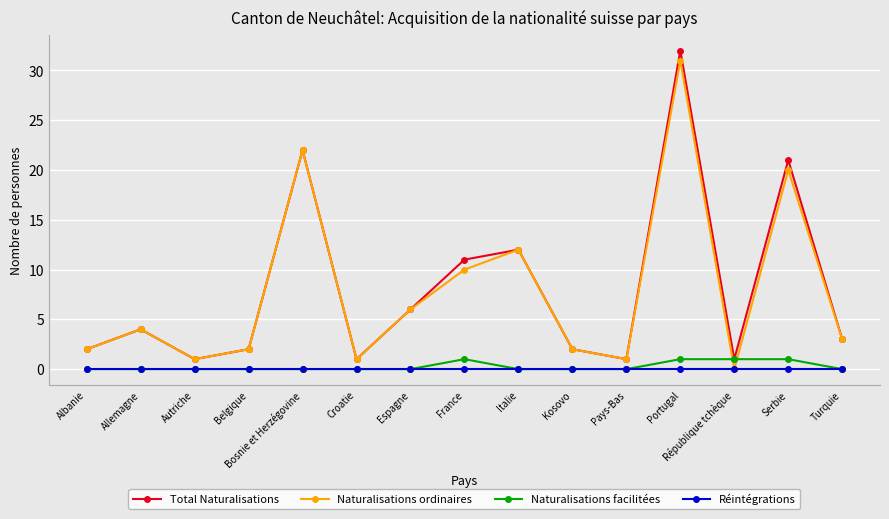

List the series in order of their peak value, lowest first.

Réintégrations, Naturalisations facilitées, Naturalisations ordinaires, Total Naturalisations